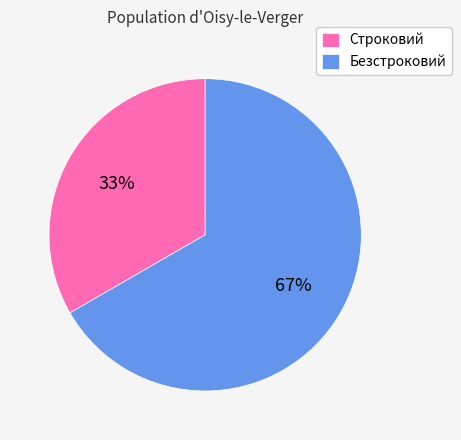

To the nearest percent, what portion does Строковий represent?

33%